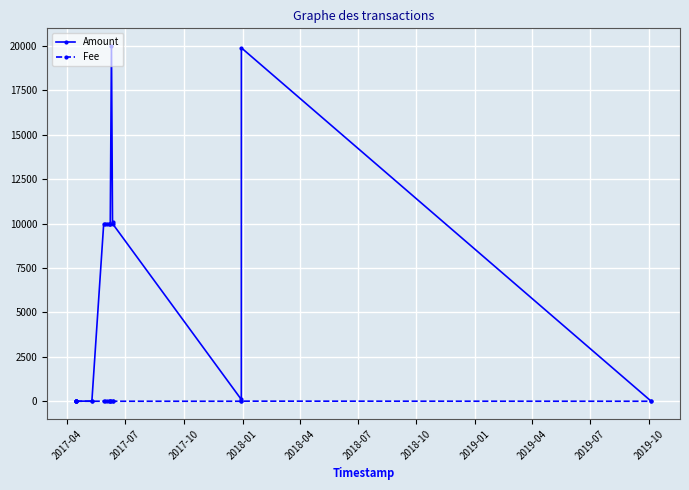

How many intersections are there between Amount and Fee?

3